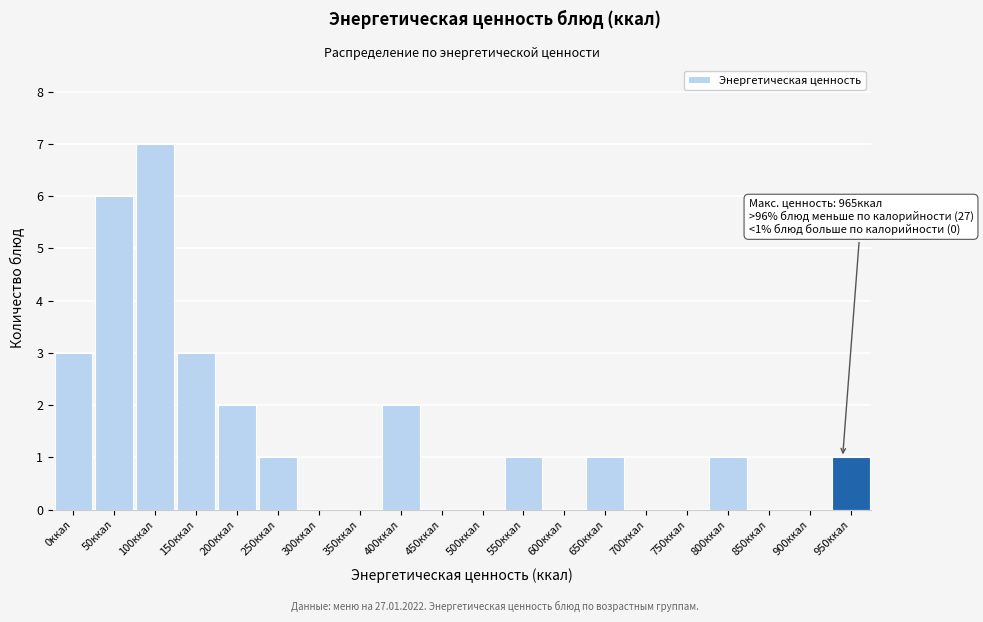

Reading left to right, what are all the values shown in this chart?

0ккал=3	50ккал=6	100ккал=7	150ккал=3	200ккал=2	250ккал=1	300ккал=0	350ккал=0	400ккал=2	450ккал=0	500ккал=0	550ккал=1	600ккал=0	650ккал=1	700ккал=0	750ккал=0	800ккал=1	850ккал=0	900ккал=0	950ккал=1